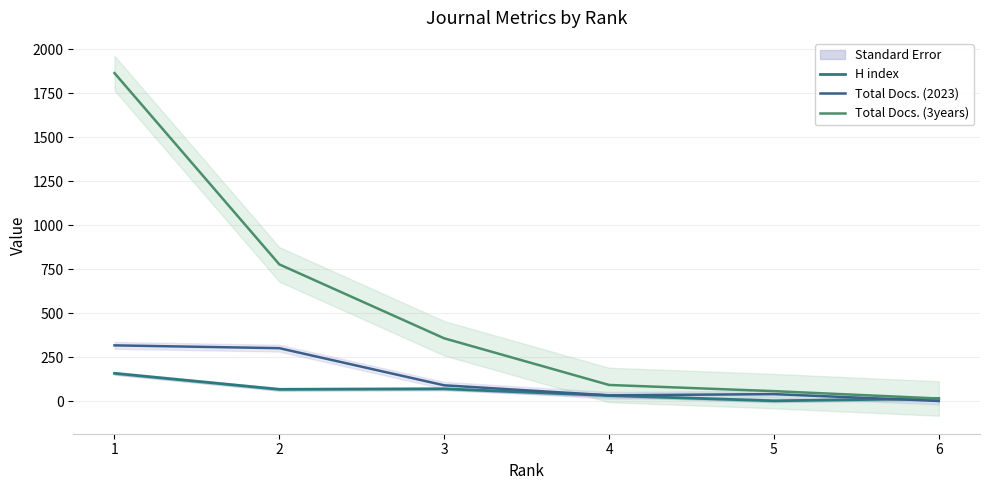

At how many categories does at least one series exceed 1721?

1